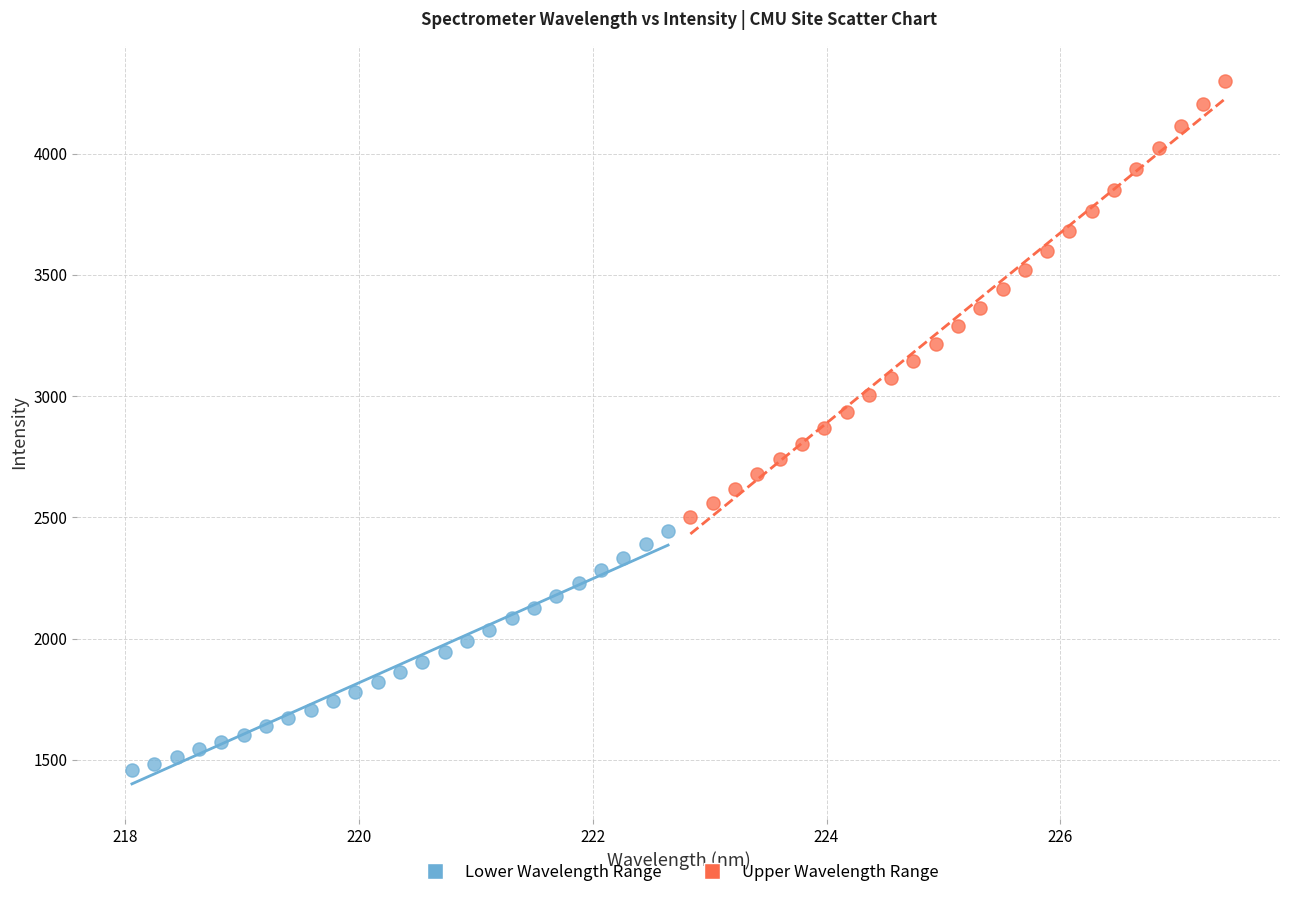

Which series contains the lowest Y value?

Lower Wavelength Range